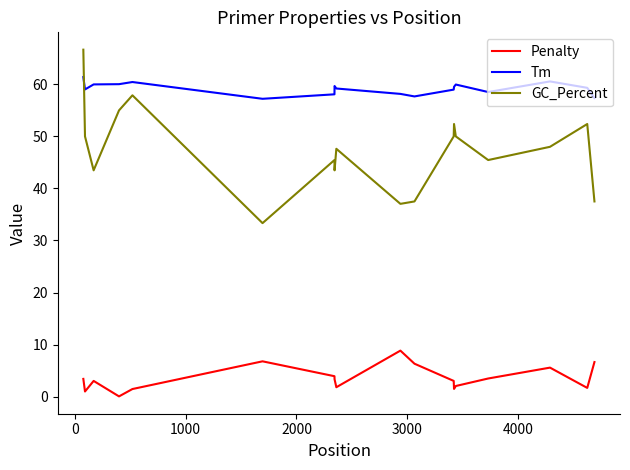

Rank the series by their average value, from lowest to highest.

Penalty, GC_Percent, Tm